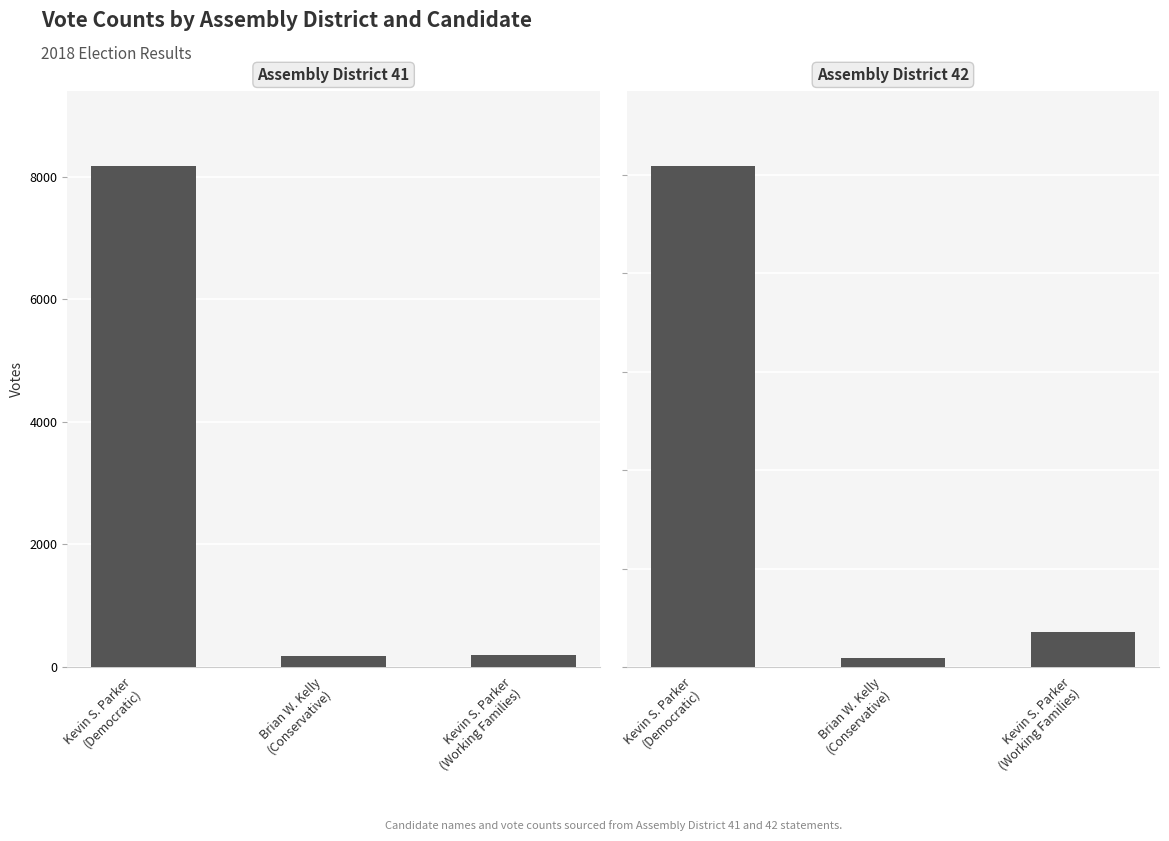

Rank the series by their maximum value, from lowest to highest.

Brian W. Kelly (Conservative), Kevin S. Parker (Working Families), Kevin S. Parker (Democratic)